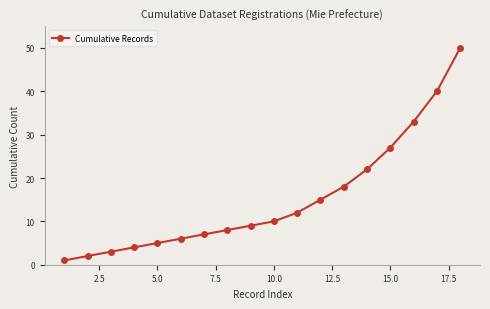

What is the average value?

15